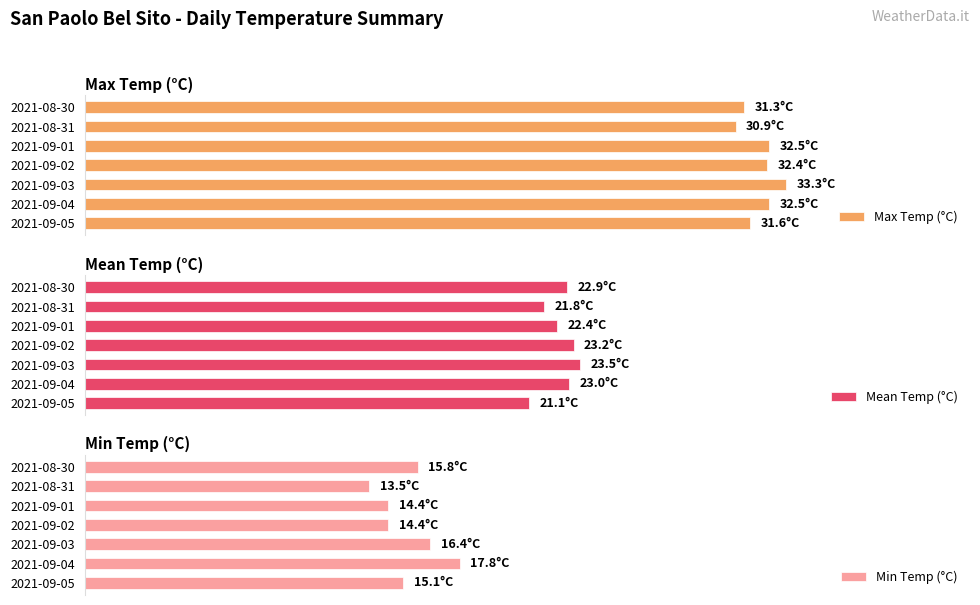

How many data points in Max Temp (°C) are less than 32?

3